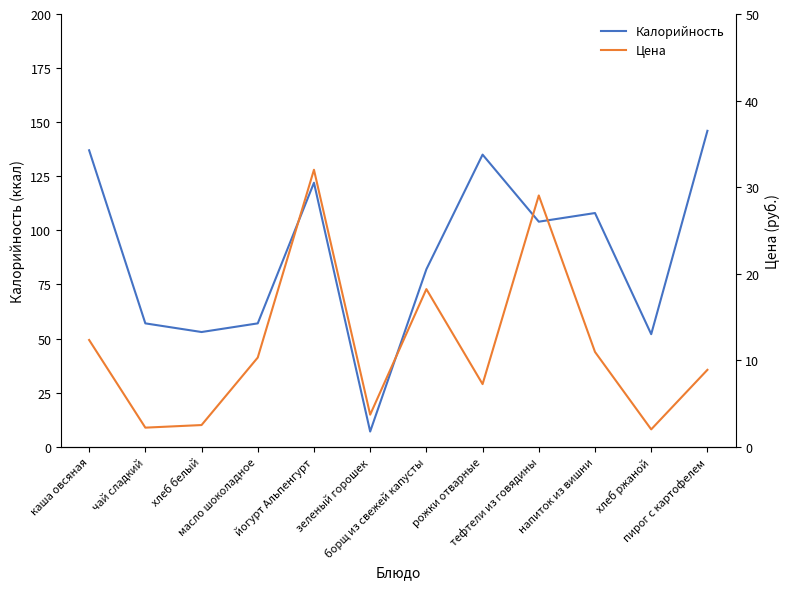

What is the sum of all Цена values?

139.3